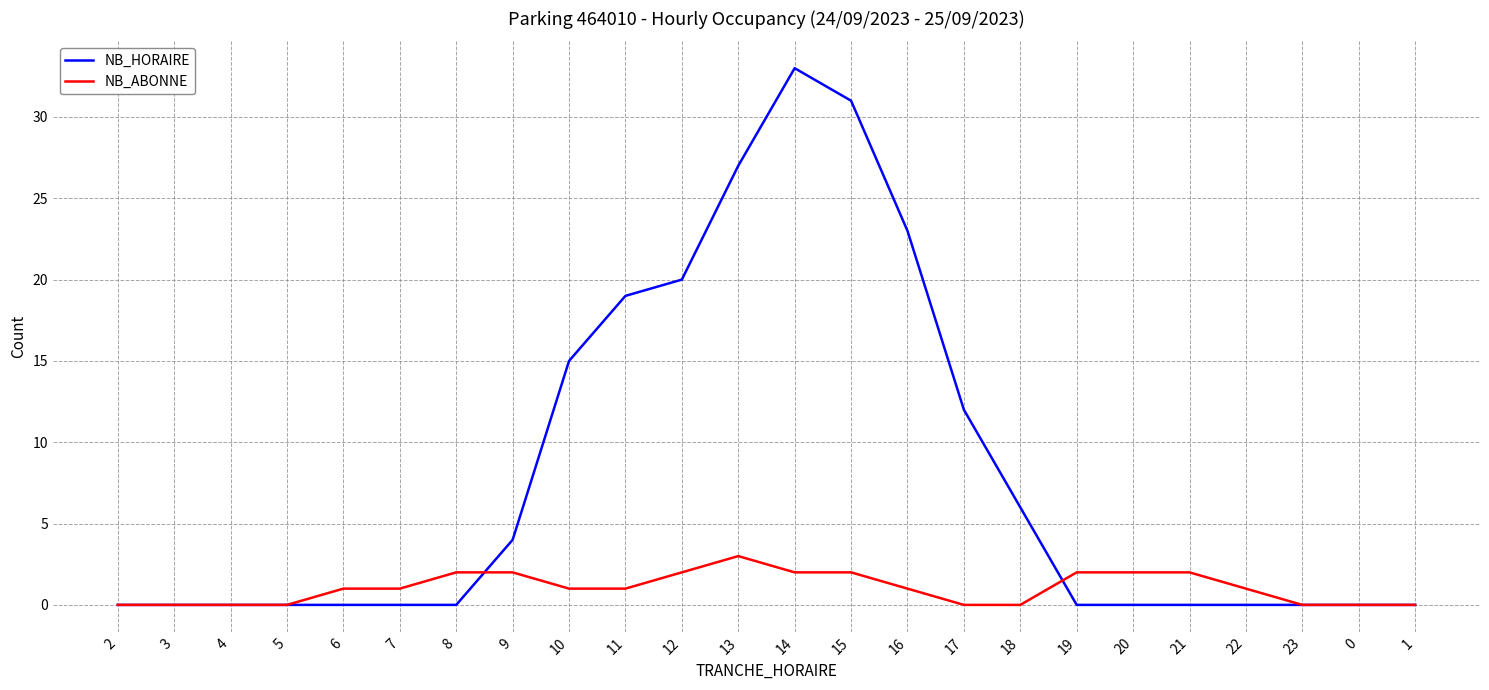

Is it true that NB_ABONNE equals 0 at 23?

True